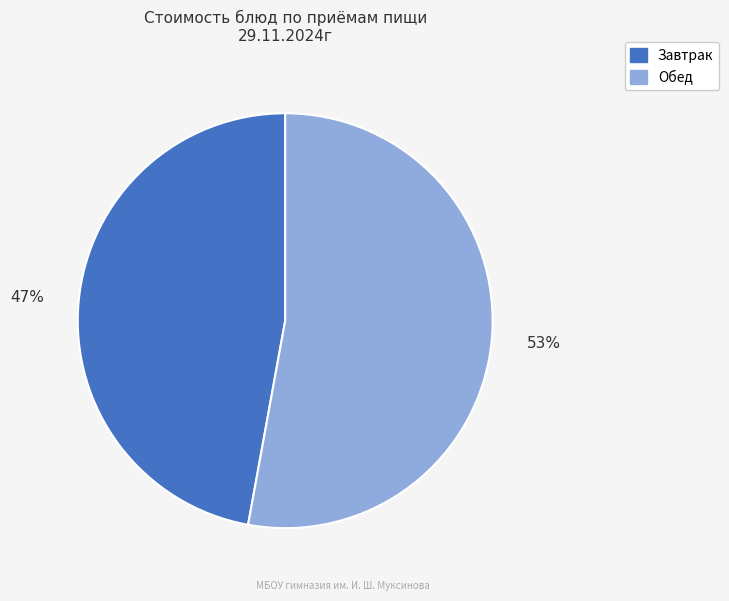

To the nearest percent, what is the average slice percentage?

50%